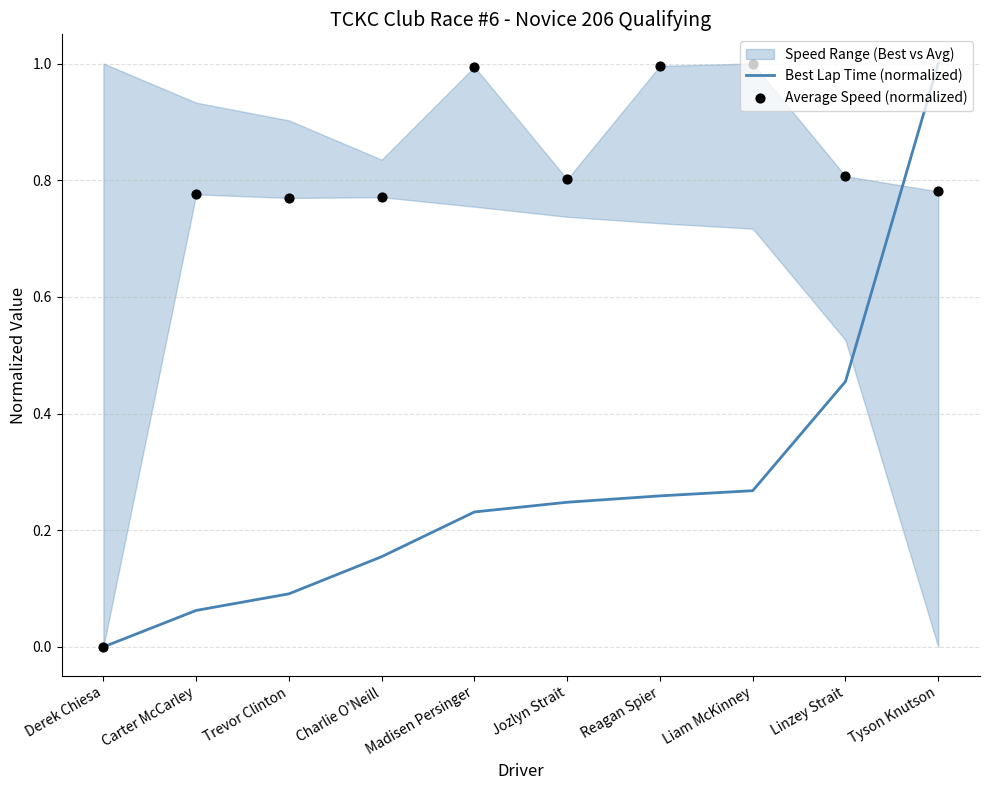

Which series has the largest Y range (max minus min)?

Best Lap Time (normalized)